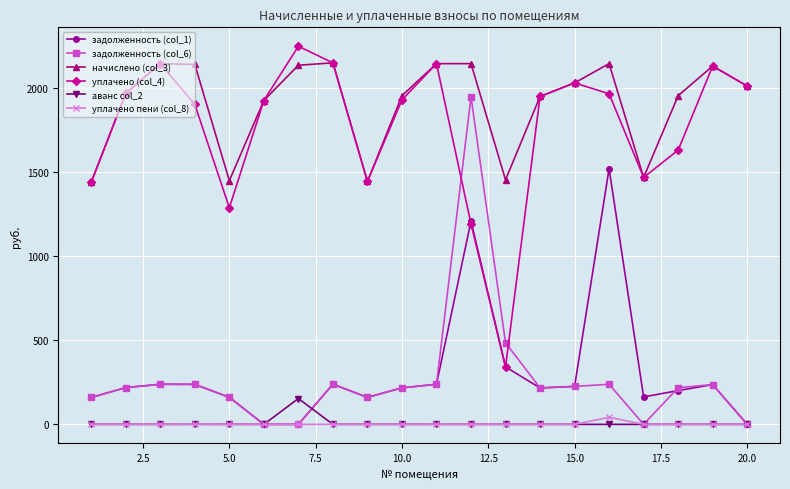

Does the chart display data point markers on the line(s)?

Yes